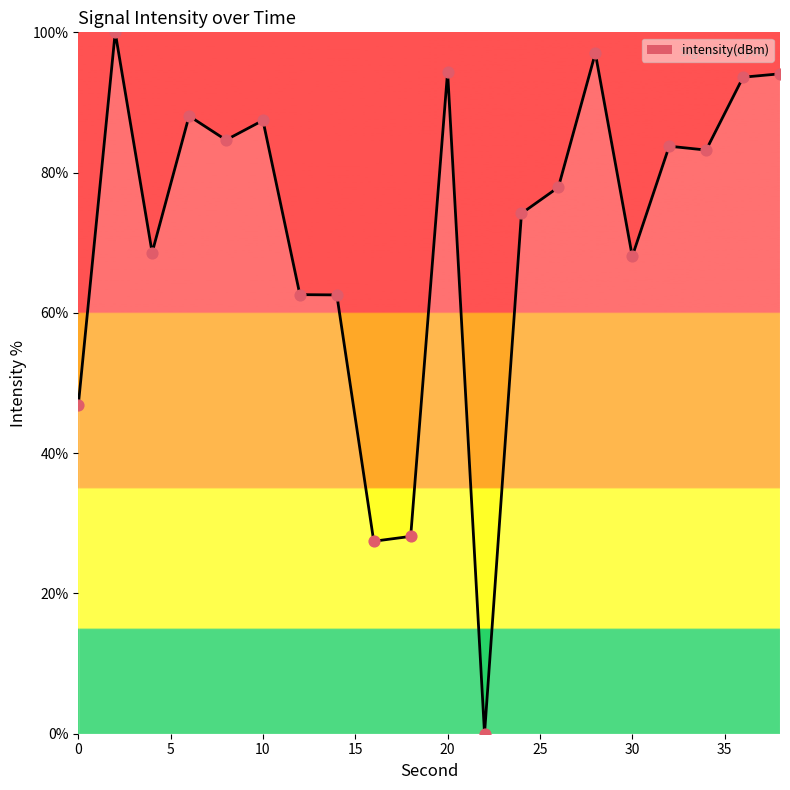

What is the difference between the maximum and minimum values?

100.0